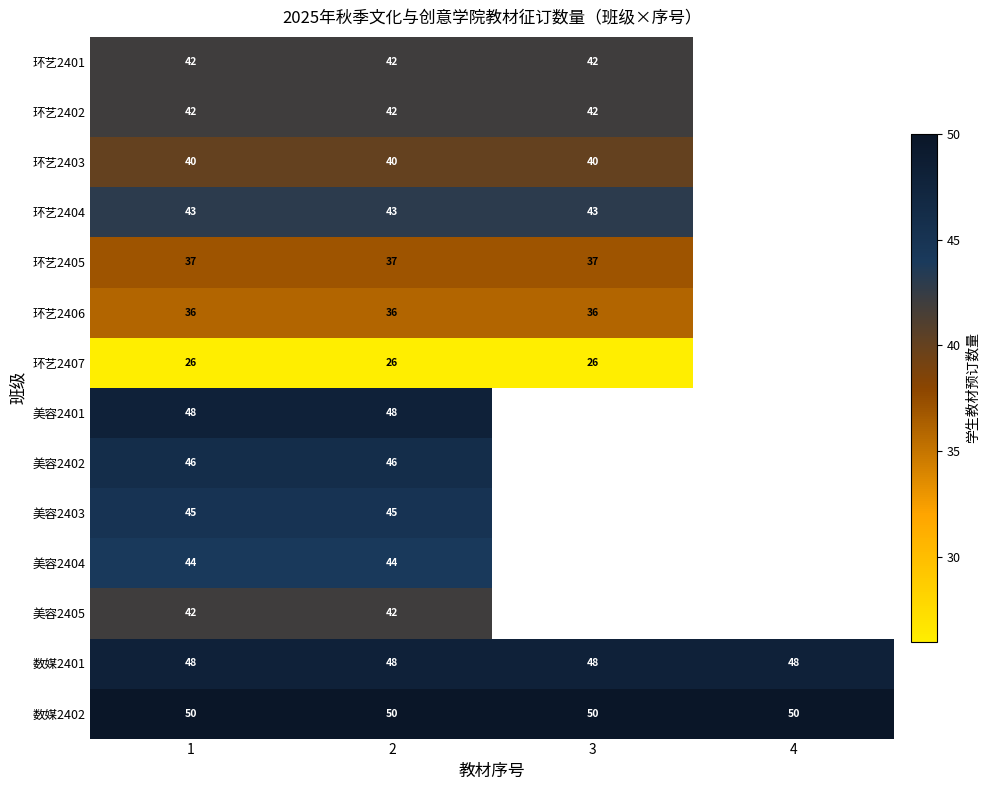

Which label corresponds to the smallest value in the chart?

1